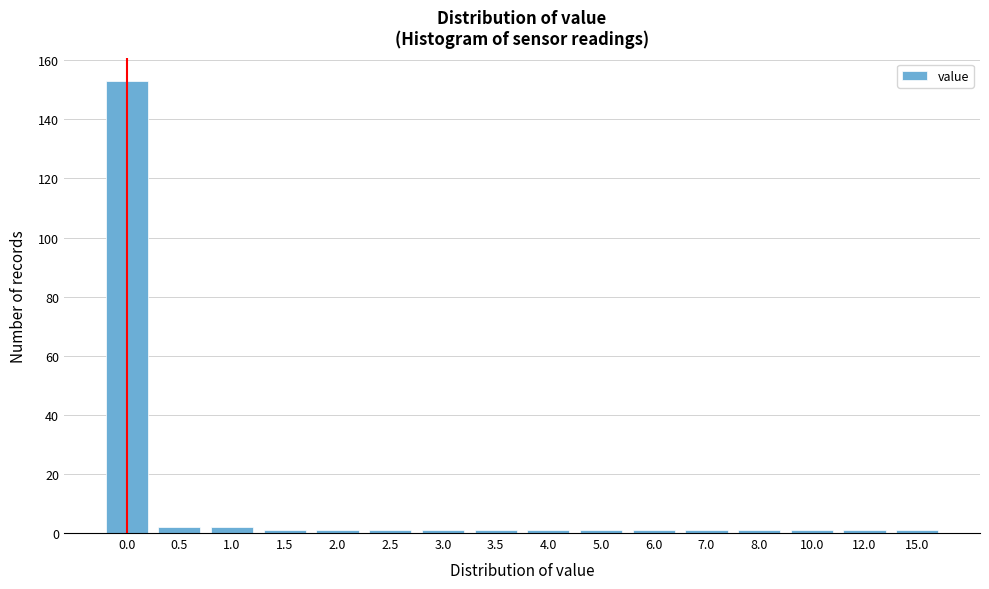

Reading left to right, extract all data points from this chart.

153	2	2	1	1	1	1	1	1	1	1	1	1	1	1	1